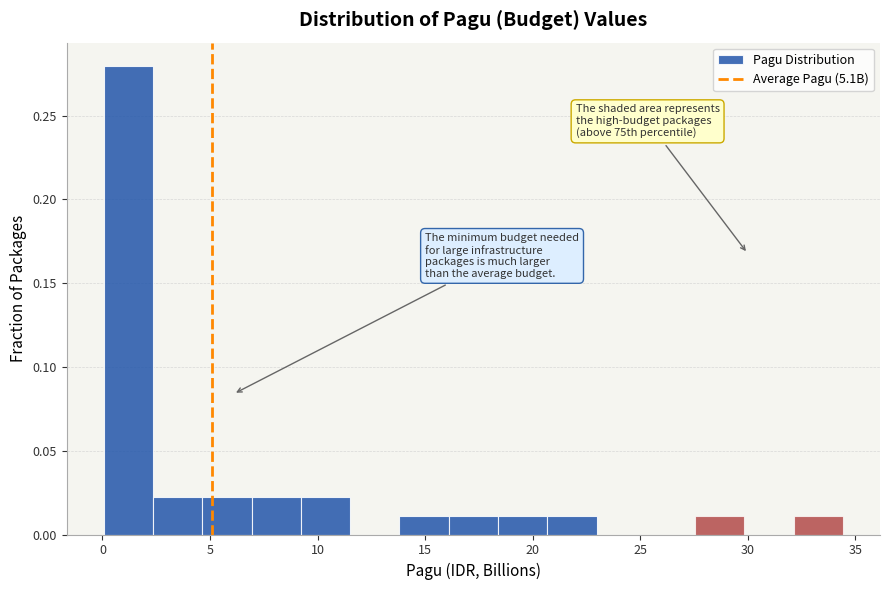

Over which range of the x-axis is the bar tallest?

0.0 to 2.5